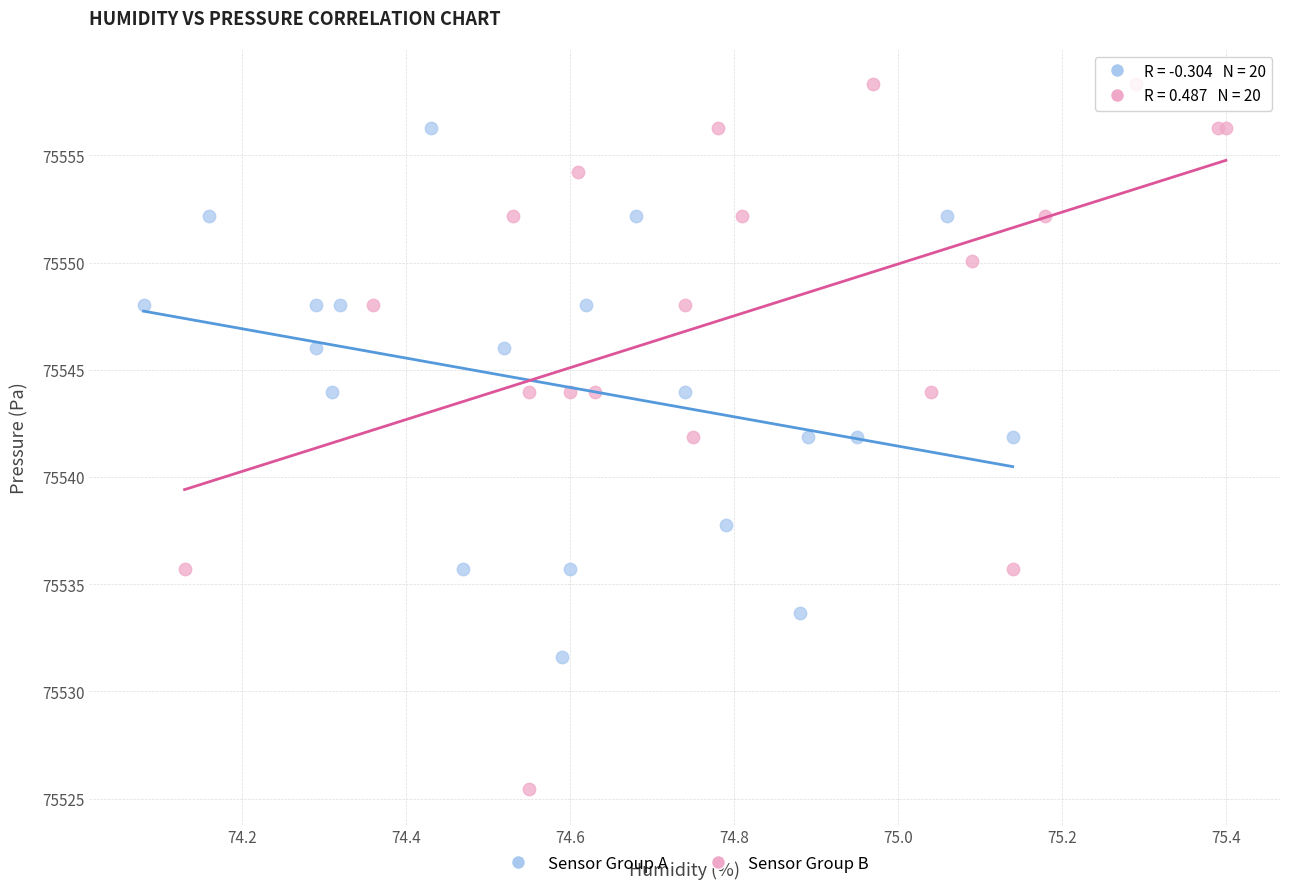

Which series contains the highest Y value?

Sensor Group B